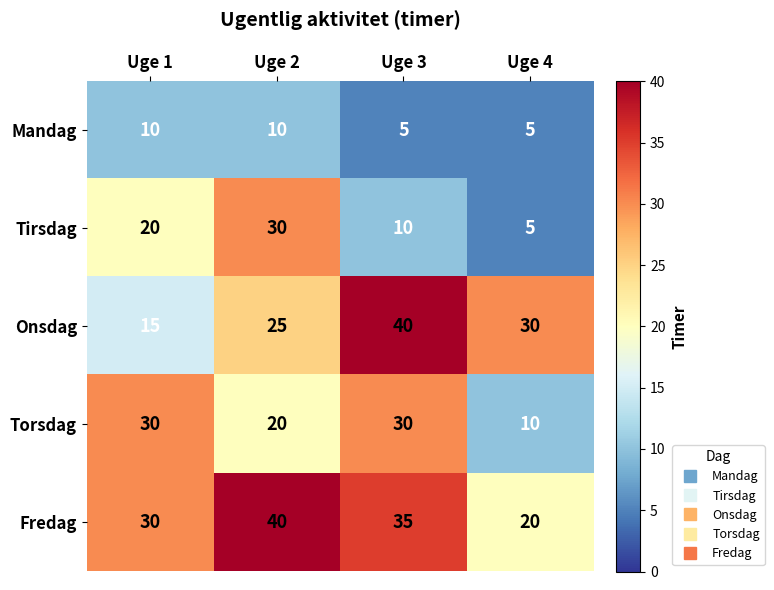

Between Uge 1 and Uge 3, which series saw the biggest shift?

Onsdag